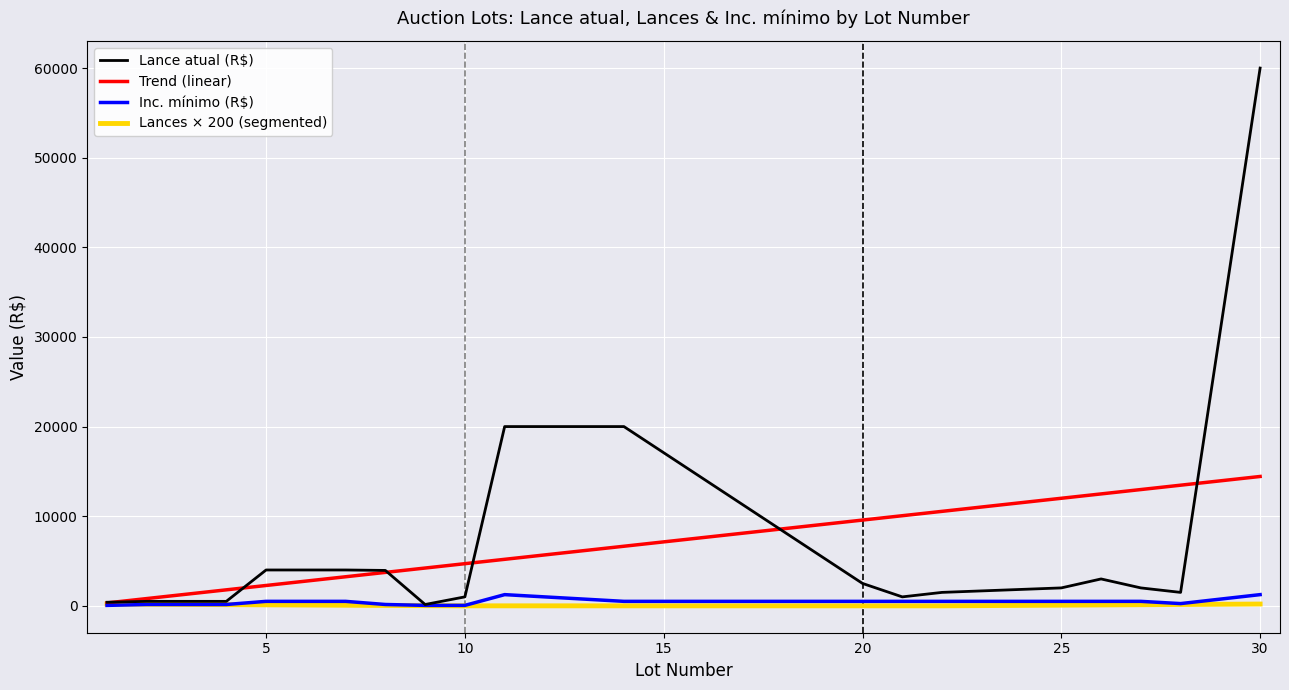

What value does the Lance atual (R$) series have at 30, to the nearest 100?

60000